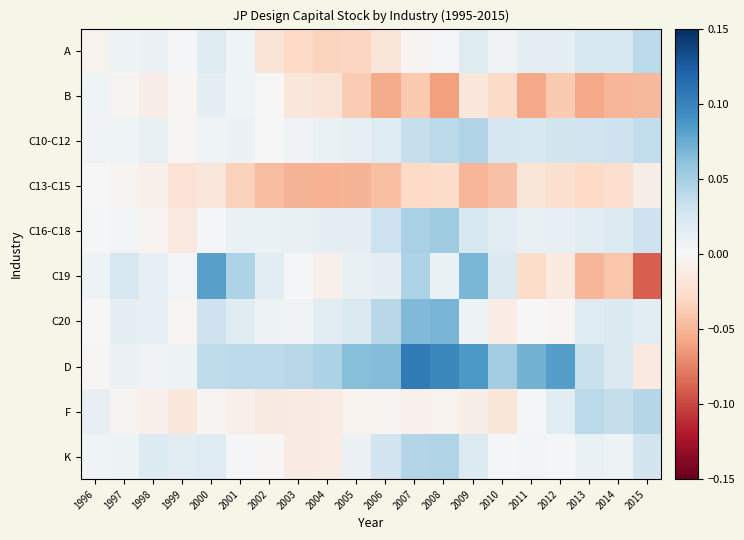

How many series are shown in this chart?

10